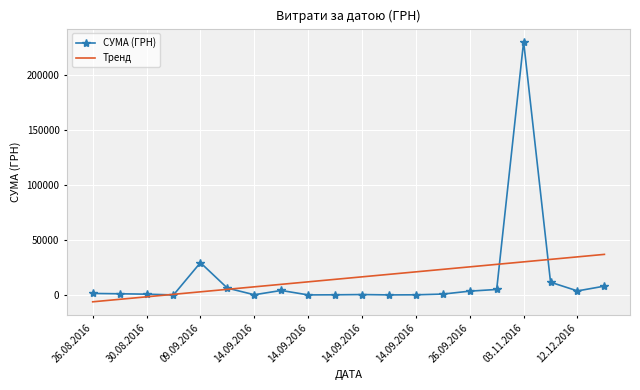

Which series ends up on top after the final intersection of СУМА (ГРН) and Тренд?

Тренд